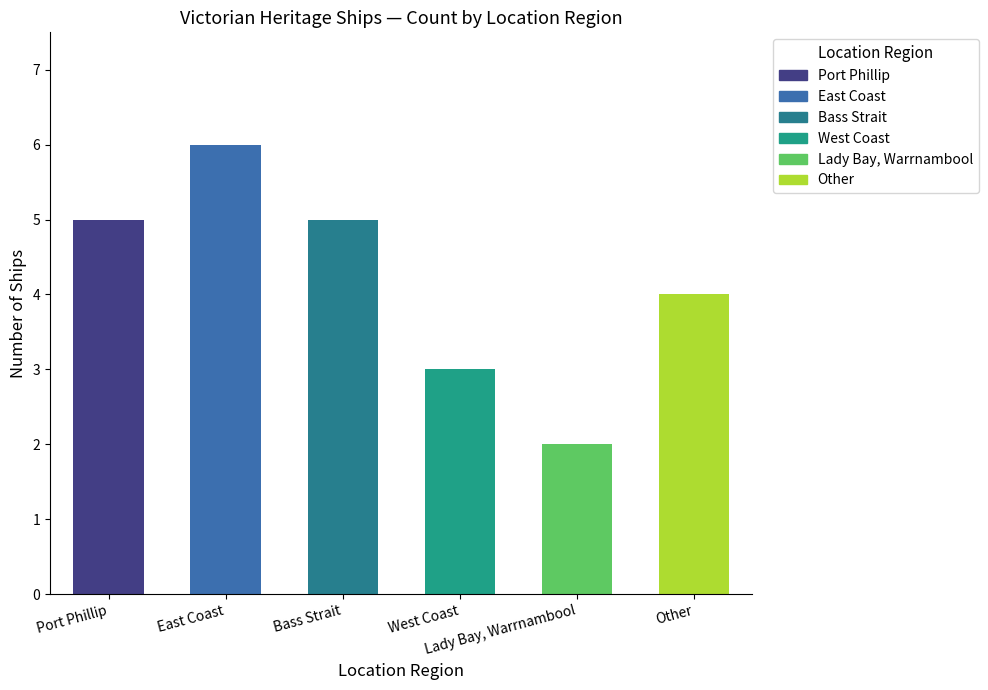

Which category has the highest value across all series?

East Coast